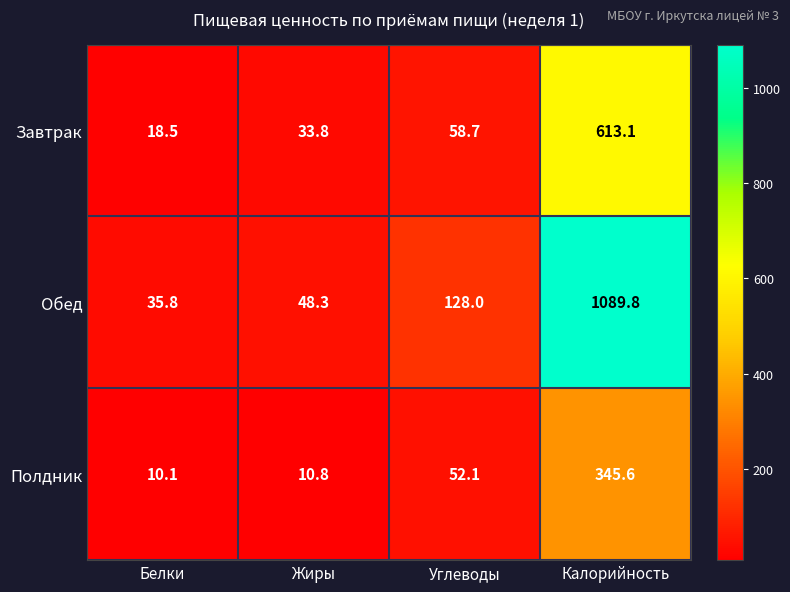

Rank the series by their average value, from lowest to highest.

Полдник, Завтрак, Обед